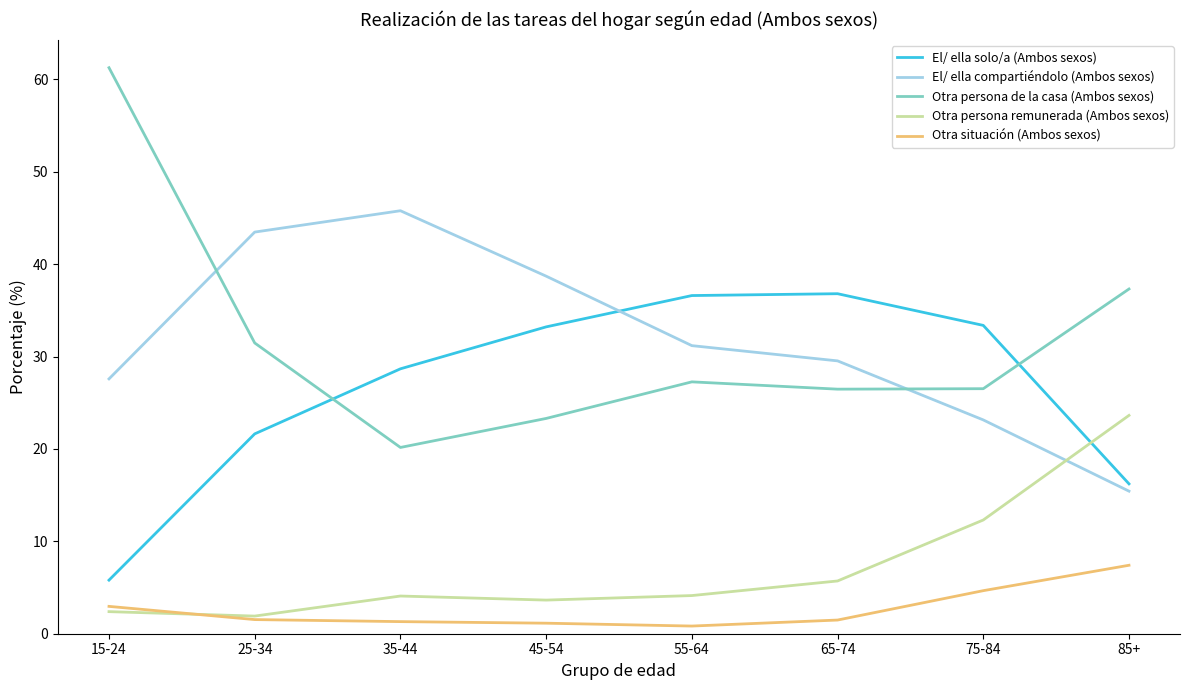

True or false: Otra persona de la casa (Ambos sexos) has more than 0 interior local peaks.

True